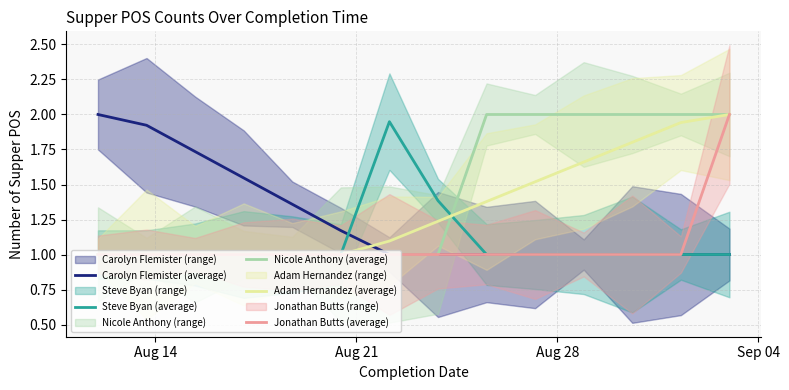

What is the minimum value for Carolyn Flemister (average)?

1.0